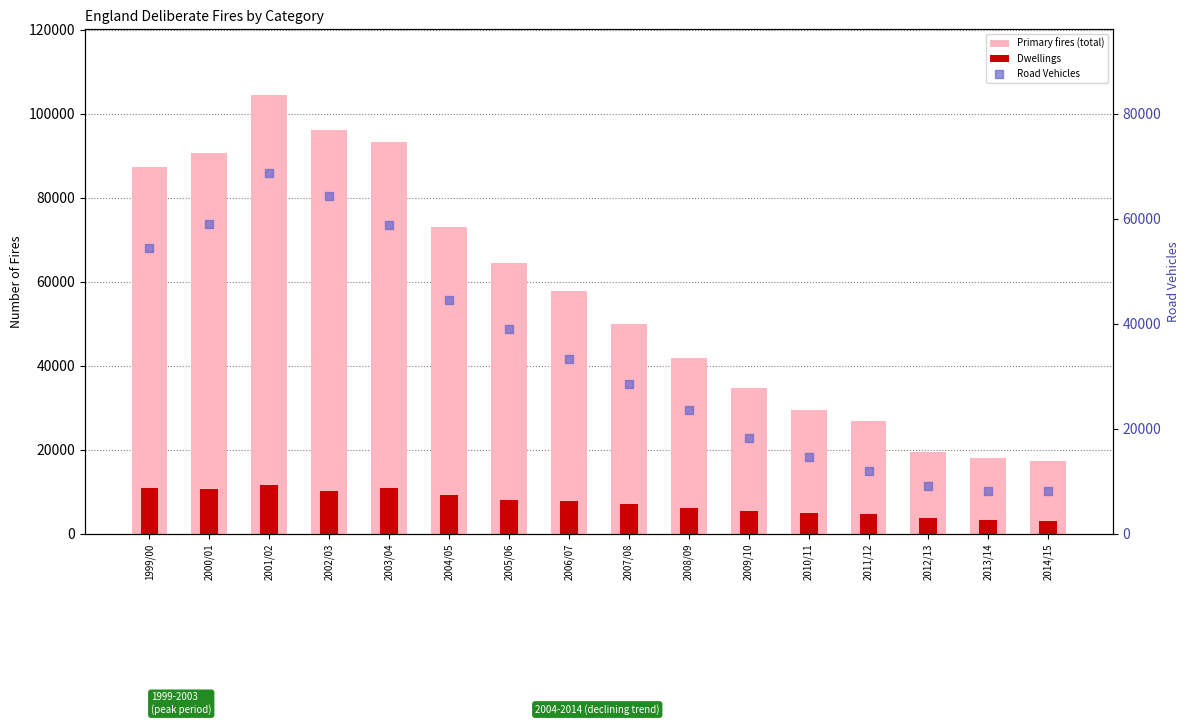

Which series has the largest total across all categories?

Primary fires (total)